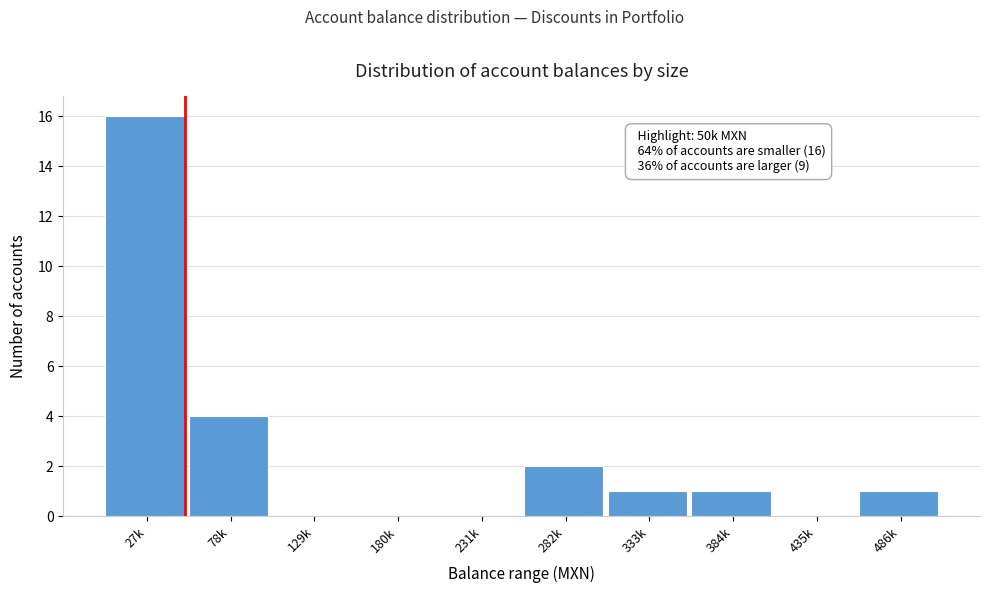

Reading right to left, transcribe all the data shown in this chart.

486k=1	435k=0	384k=1	333k=1	282k=2	231k=0	180k=0	129k=0	78k=4	27k=16